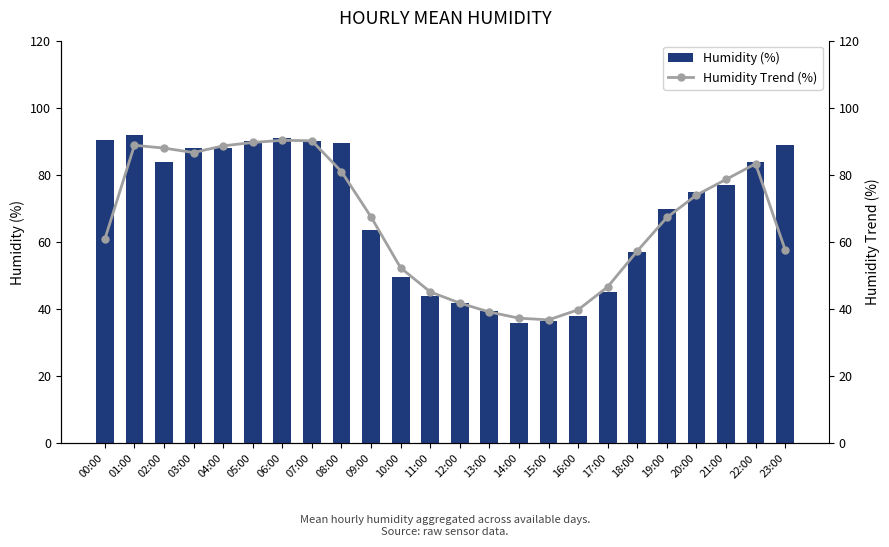

What is the spread (max minus min) of values at 14:00?

1.3